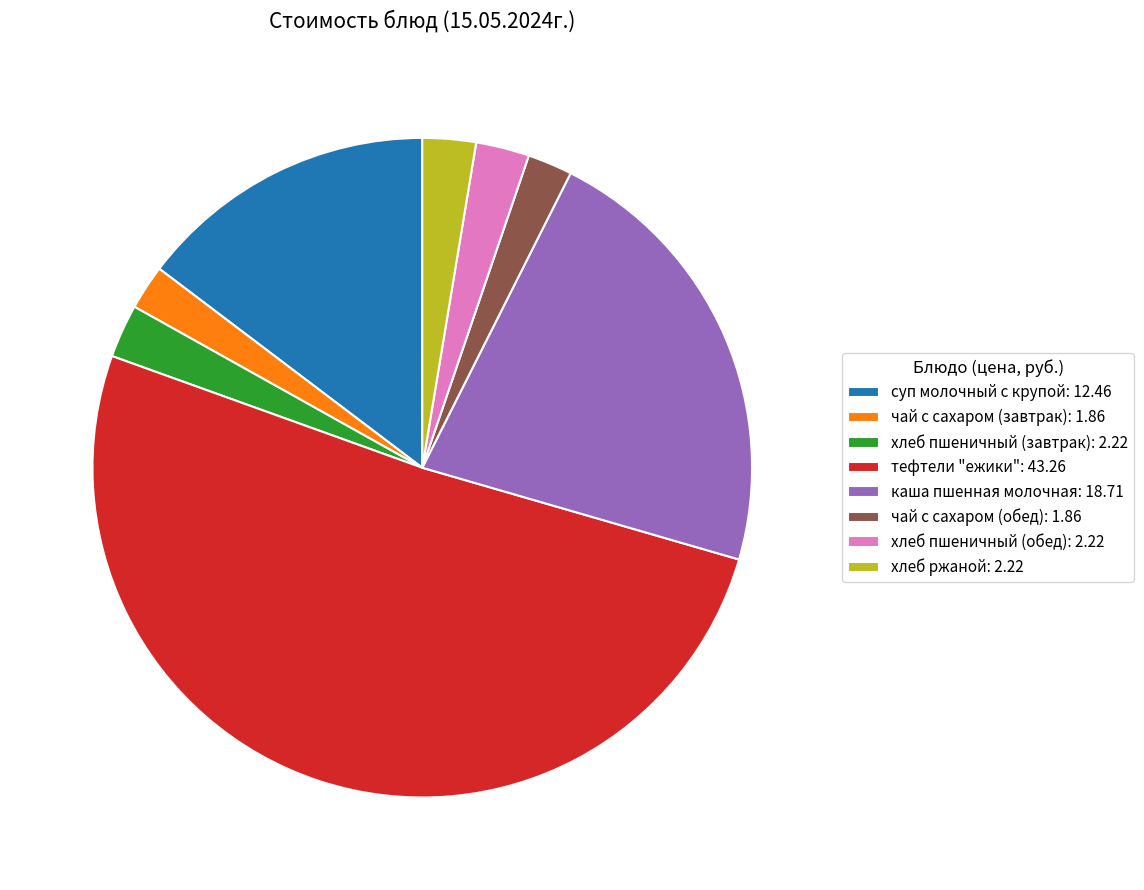

The хлеб пшеничный (завтрак) slice represents 3% of the pie. True or false?

True